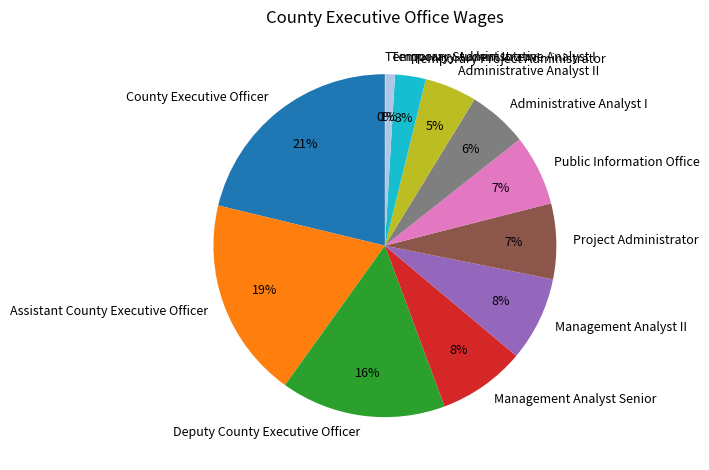

Which category has the biggest portion of the pie?

County Executive Officer